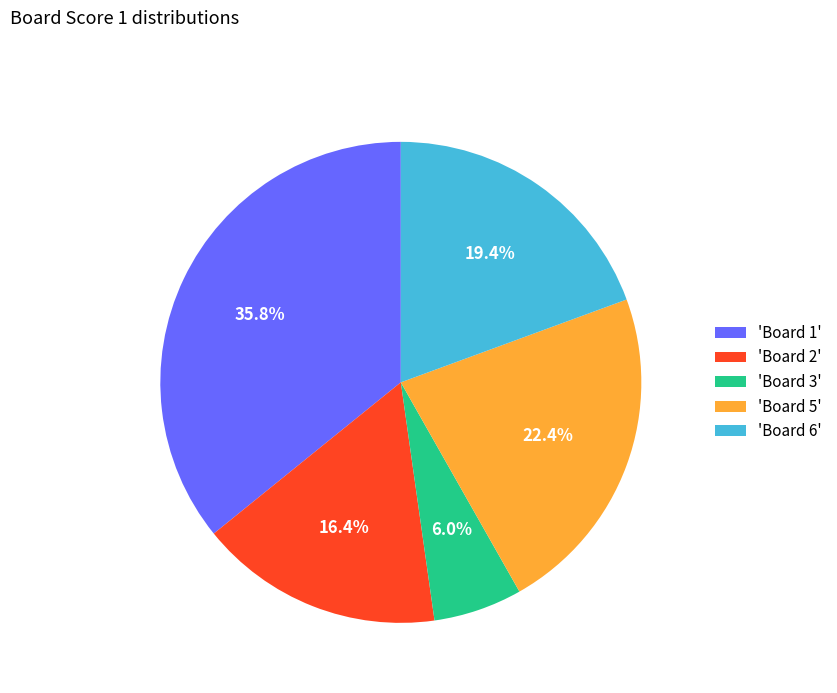

What is the ratio of the value at 'Board 5' to the value at 'Board 1'?

0.6